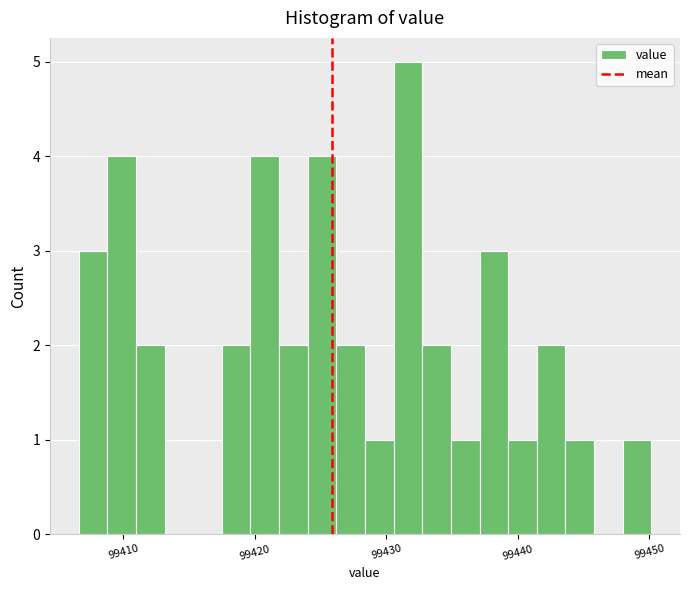

Read against the x-axis, roughly where is the centre of the tallest bar?

99432